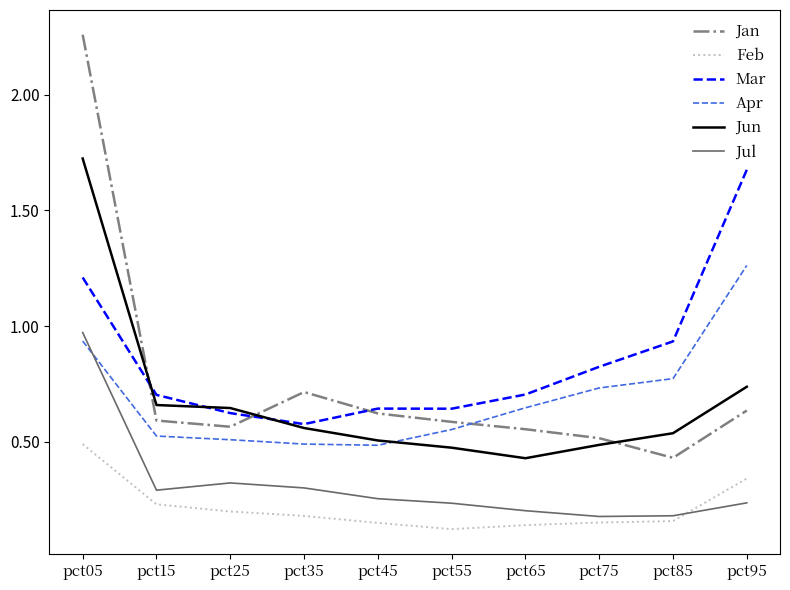

Does the chart have visible grid lines?

No